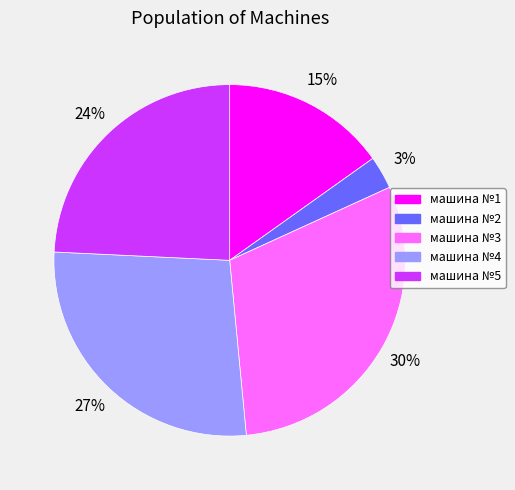

Is it true that машина №1 is 15% of the pie?

True